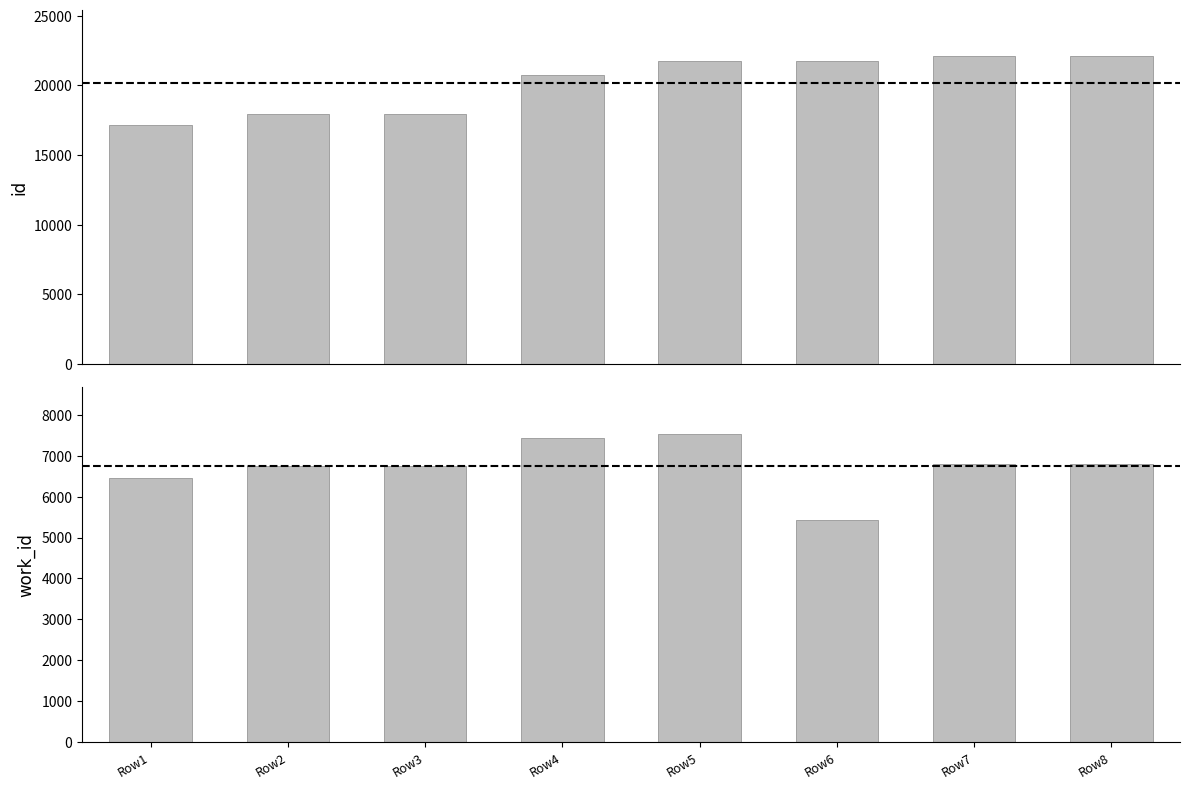

What is the total value across all series at Row7?

28926